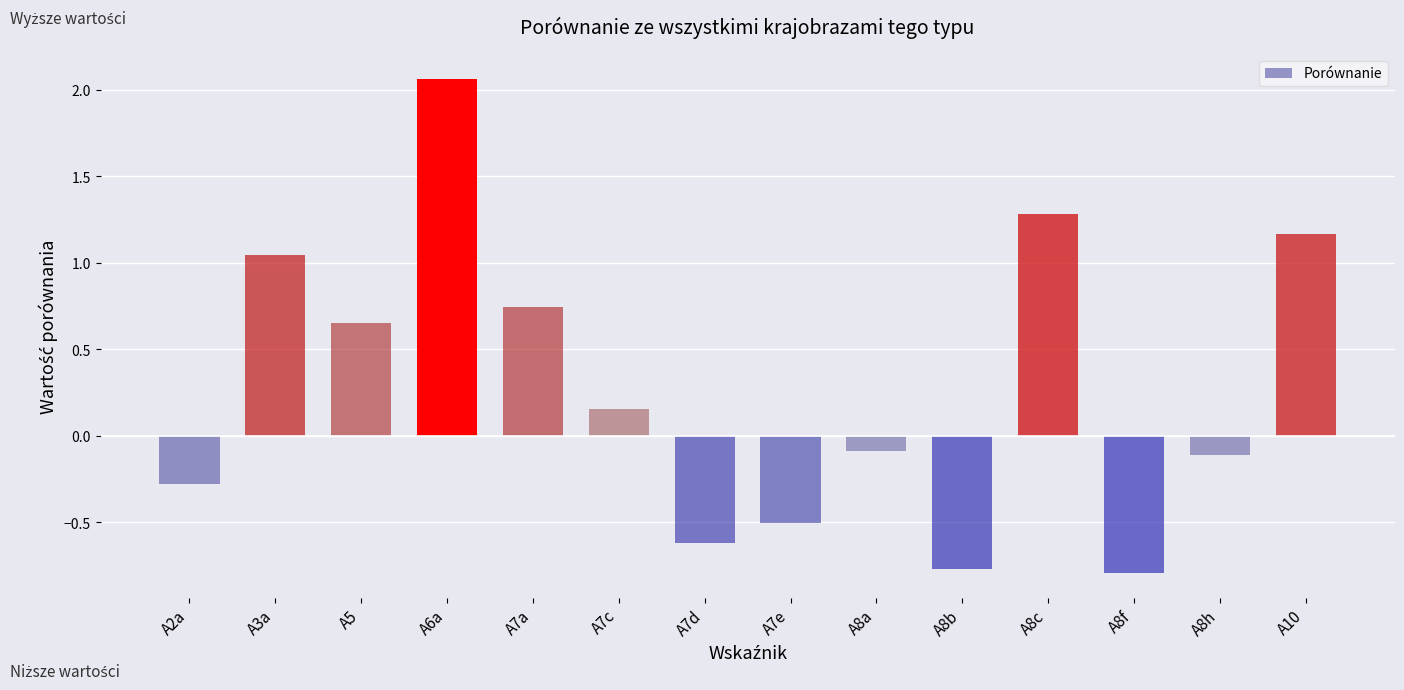

What is the difference between the maximum and minimum values?

2.9